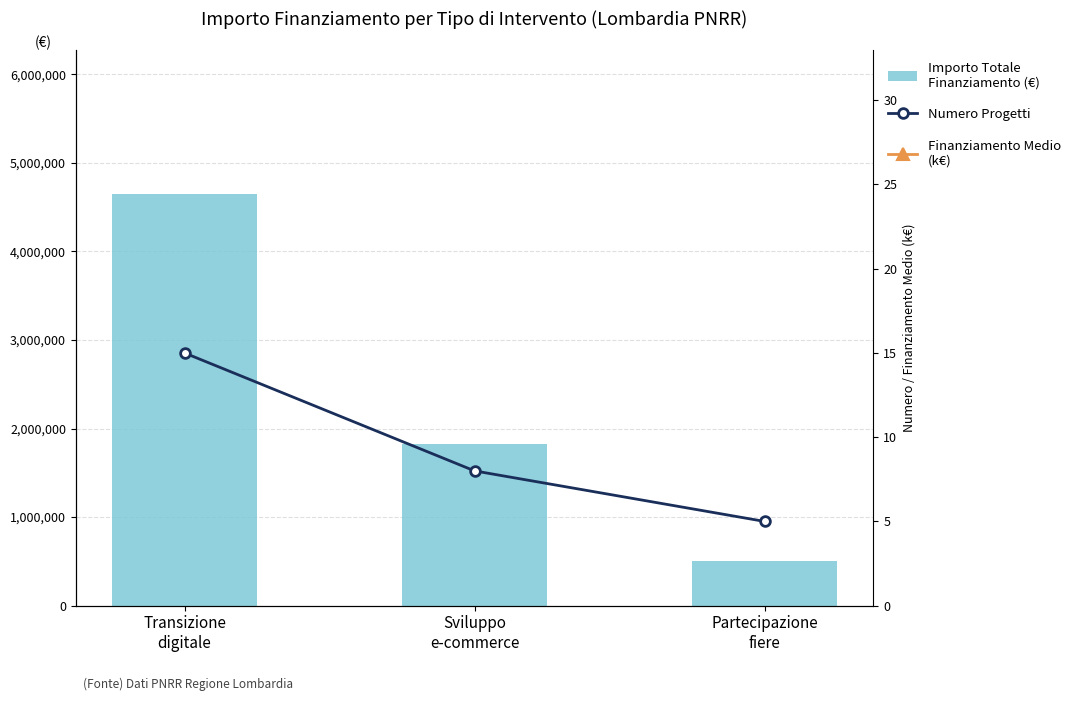

Between Sviluppo
e-commerce and Partecipazione
fiere, which series saw the biggest shift?

Importo Totale Finanziamento (€)